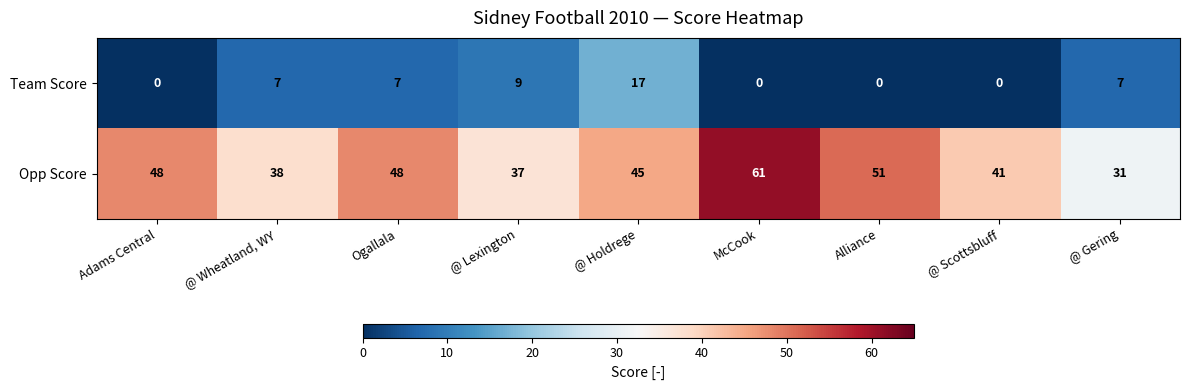

List the series in order of their overall mean, lowest first.

Team Score, Opp Score